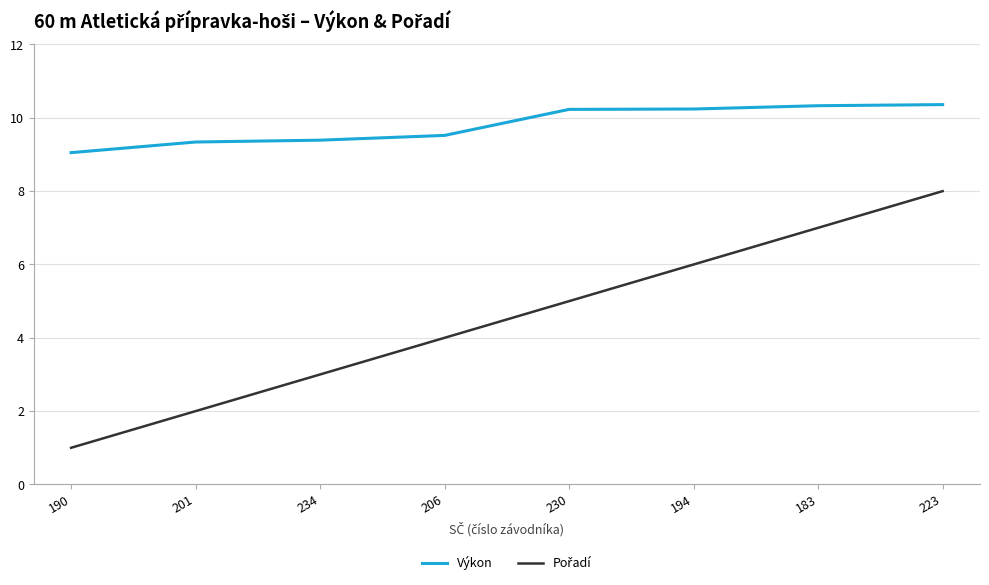

What position from the left is 206?

4